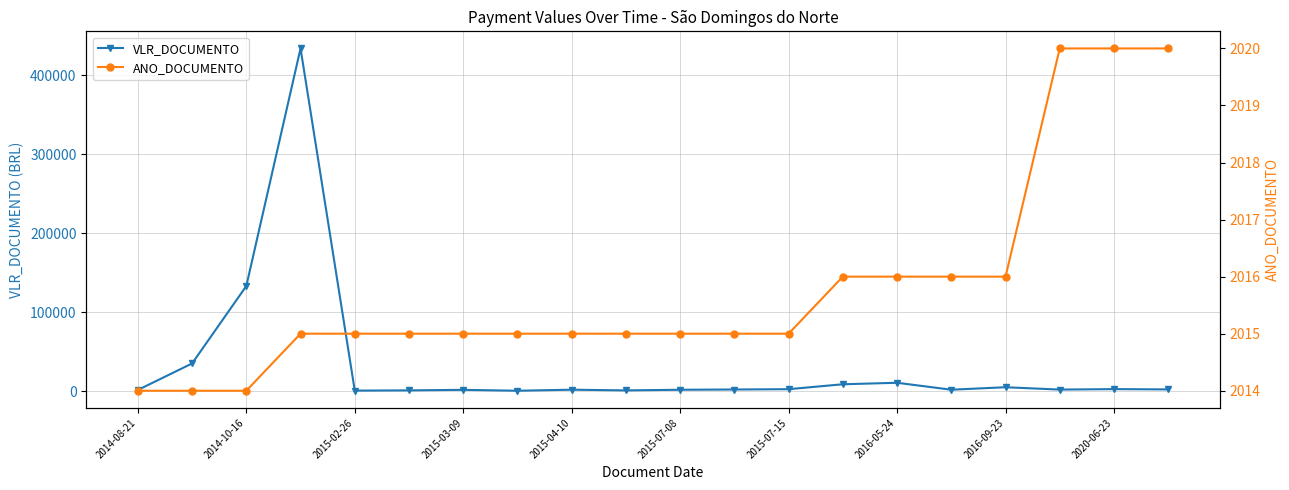

What is the highest value of the VLR_DOCUMENTO series?

433750.0